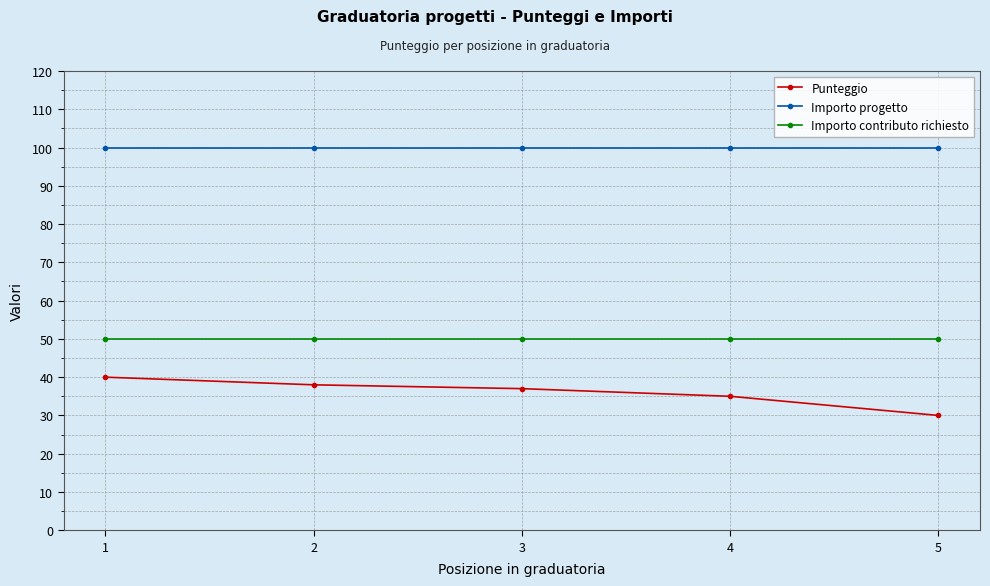

What is the lowest value of the Importo contributo richiesto series?

50